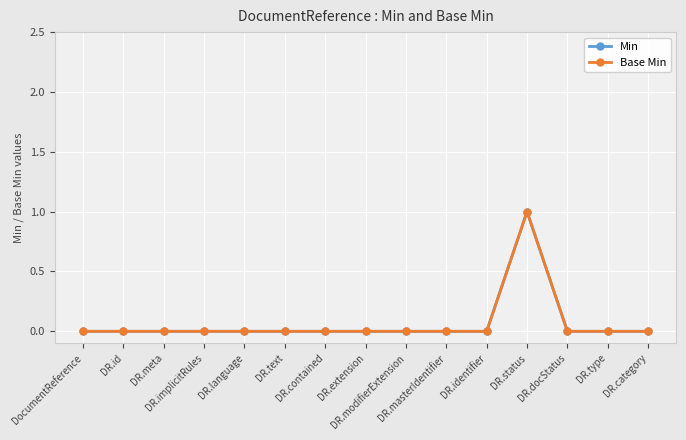

True or false: Min and Base Min intersect in this chart.

False